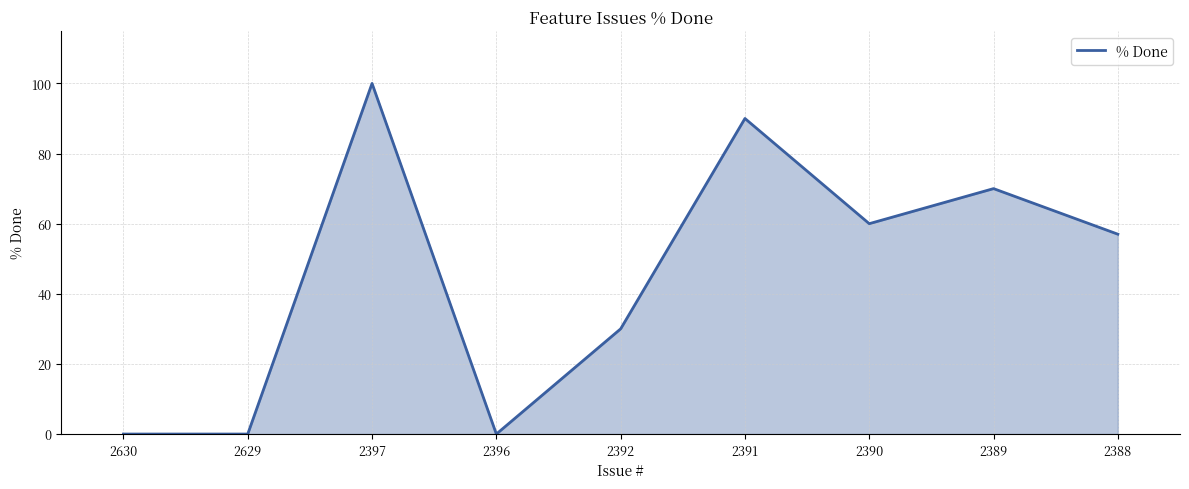

Where is the first local maximum?

2397